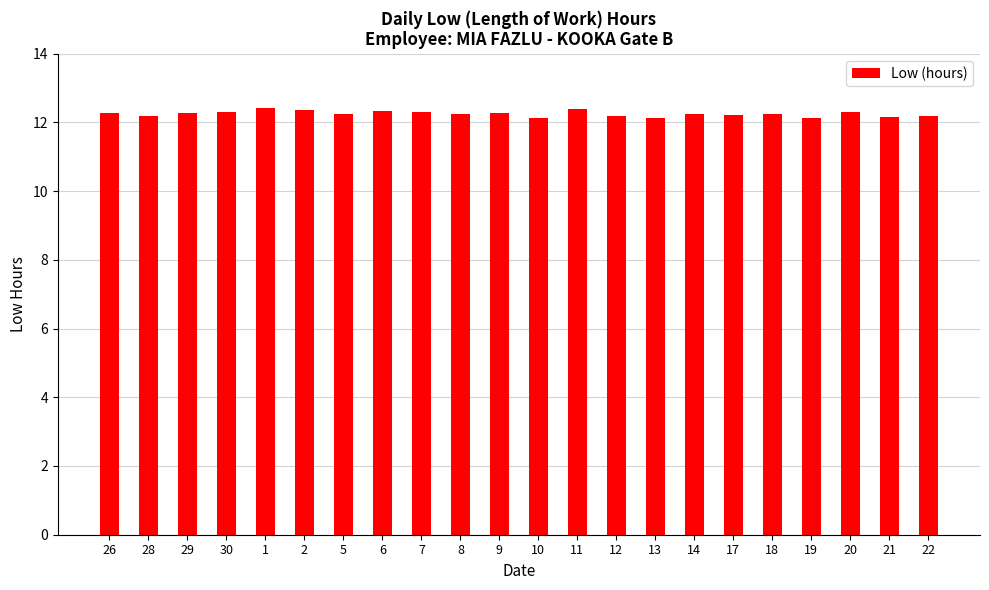

Read the value at 28.

12.2